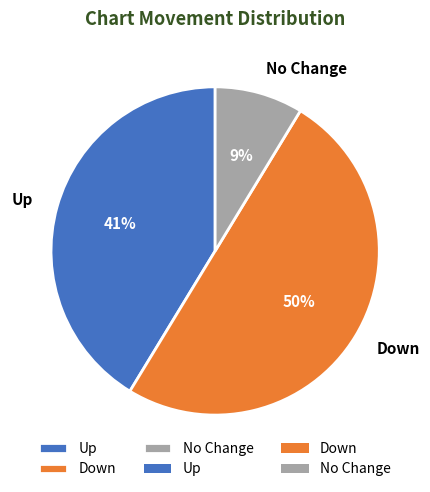

Rank the categories by value from lowest to highest.

No Change, Up, Down